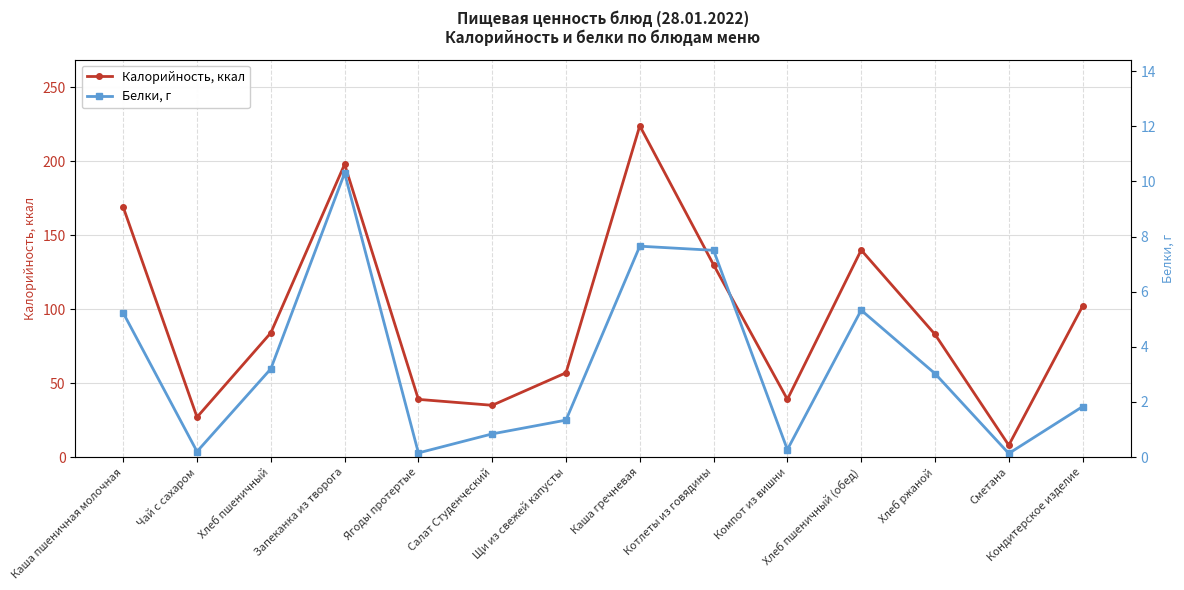

What is the difference between the highest and lowest values at Котлеты из говядины?

122.5